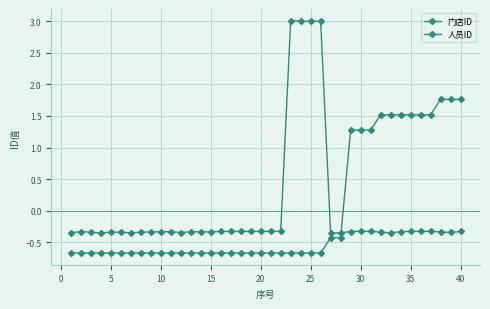

Is this an area chart (filled region under the line)?

No